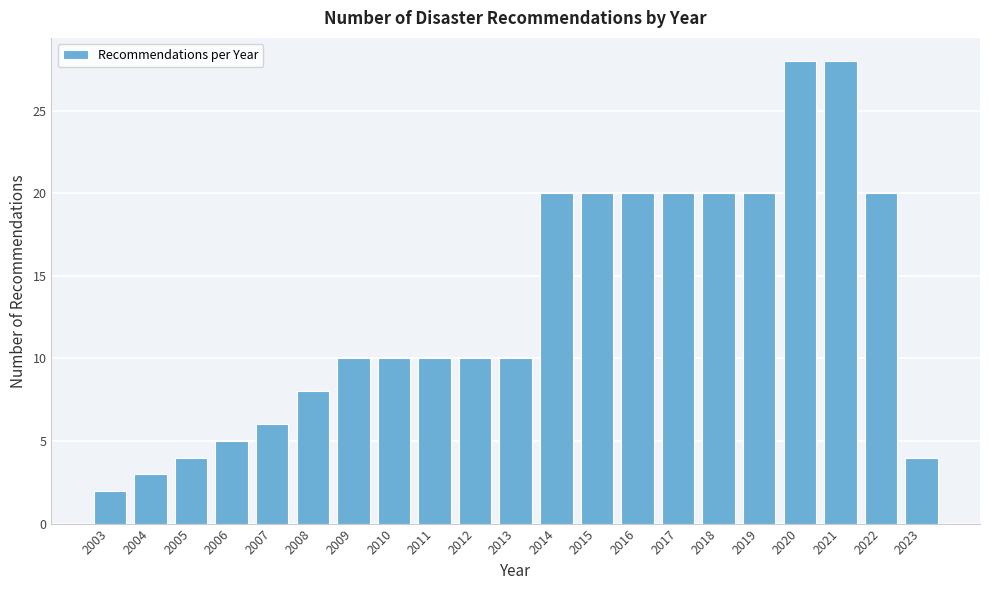

Reading right to left, list all the values displayed in this chart.

4	20	28	28	20	20	20	20	20	20	10	10	10	10	10	8	6	5	4	3	2